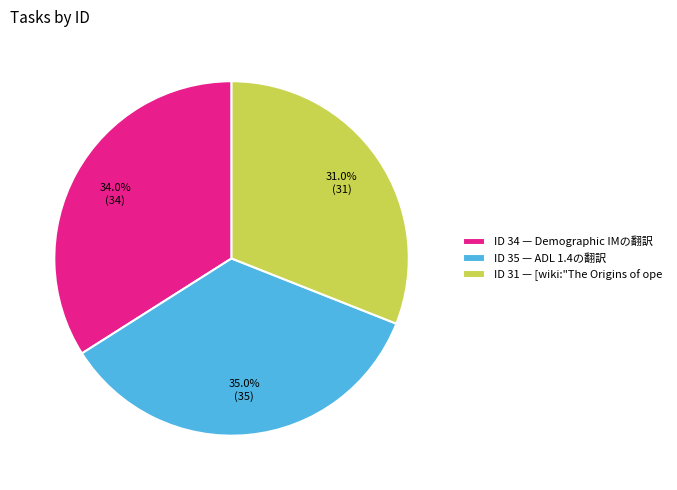

Which has a higher value, ID 31 — [wiki:"The Origins of ope or ID 34 — Demographic IMの翻訳?

ID 34 — Demographic IMの翻訳